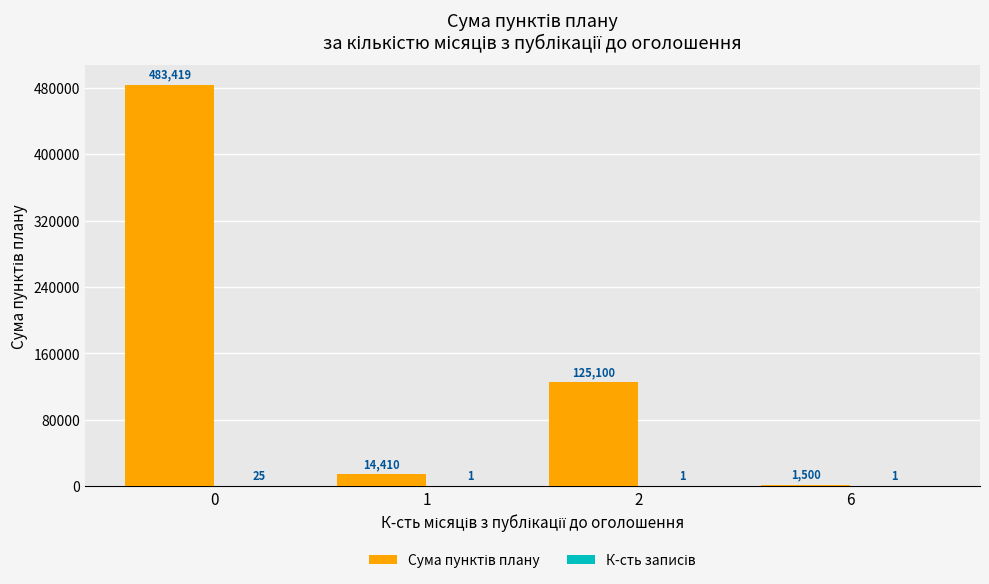

What is the total value across all series at 6?

1501.0